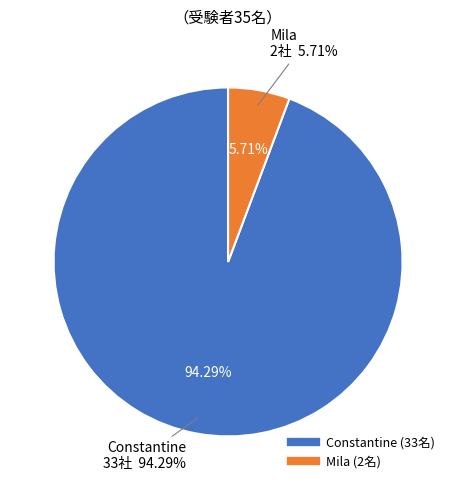

Rank the categories by value from lowest to highest.

Mila, Constantine